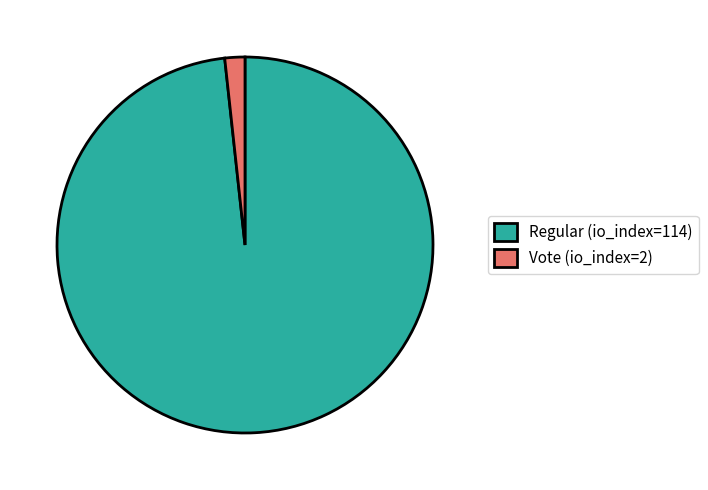

Which has a higher value, Vote (io_index=2) or Regular (io_index=114)?

Regular (io_index=114)